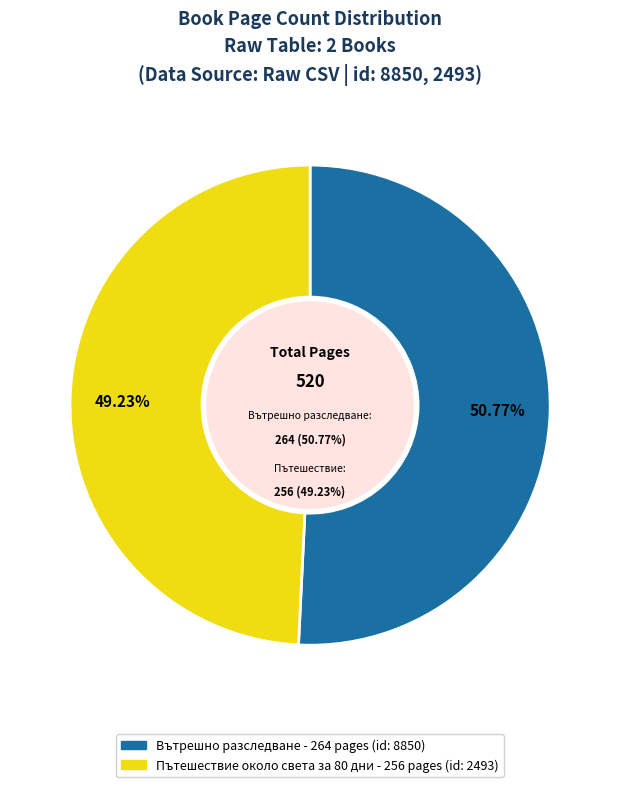

Do Вътрешно разследване (8850) and Пътешествие около света за 80 дни (2493) together represent more than half of the pie?

Yes